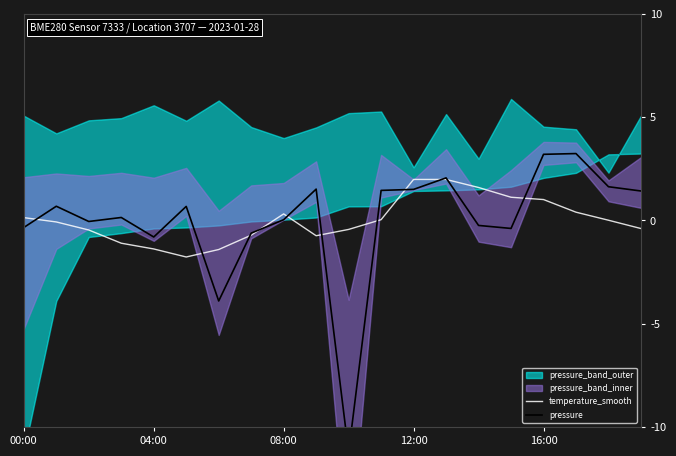

How many lines are shown in the chart?

2